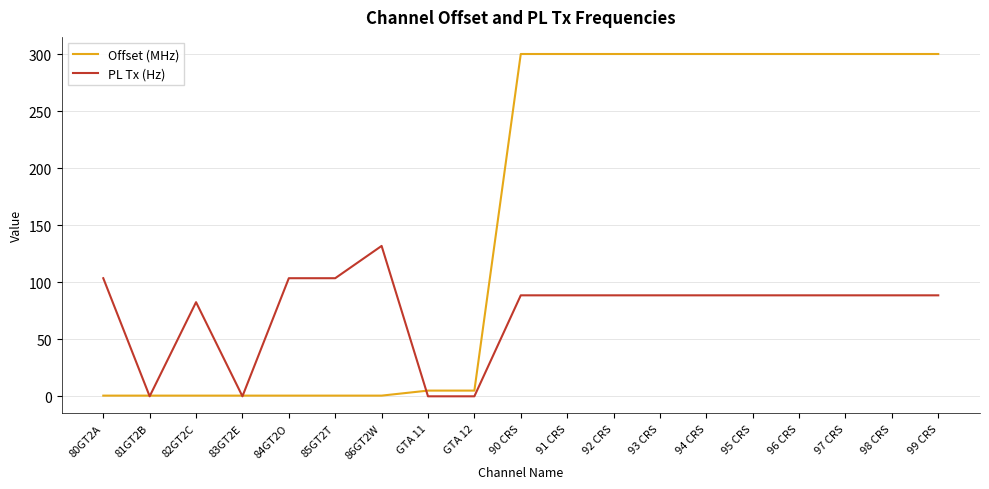

Rank the series by their maximum value, from highest to lowest.

Offset (MHz), PL Tx (Hz)